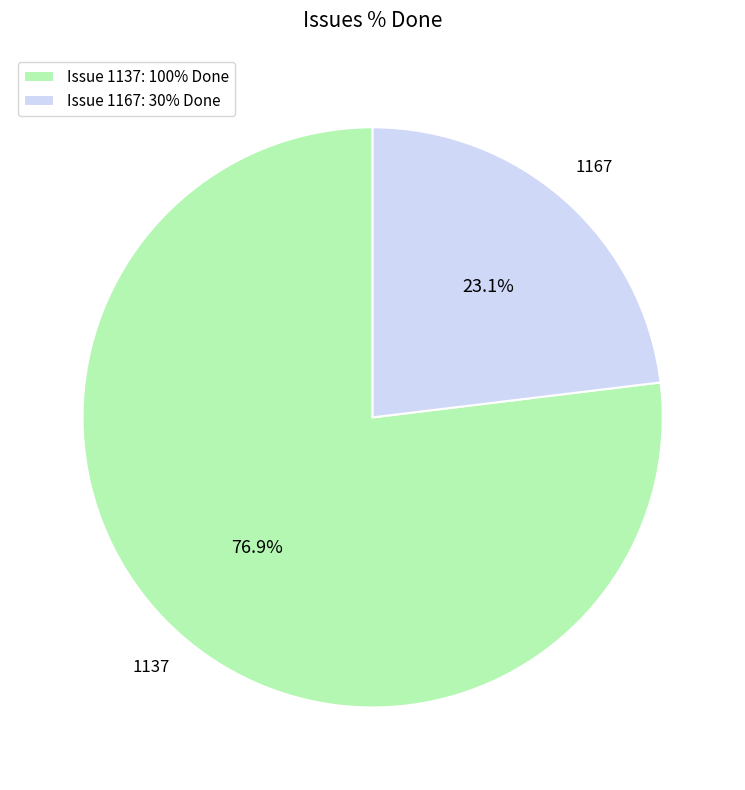

Approximately how many times larger is the value at 1137 compared to 1167?

3.3